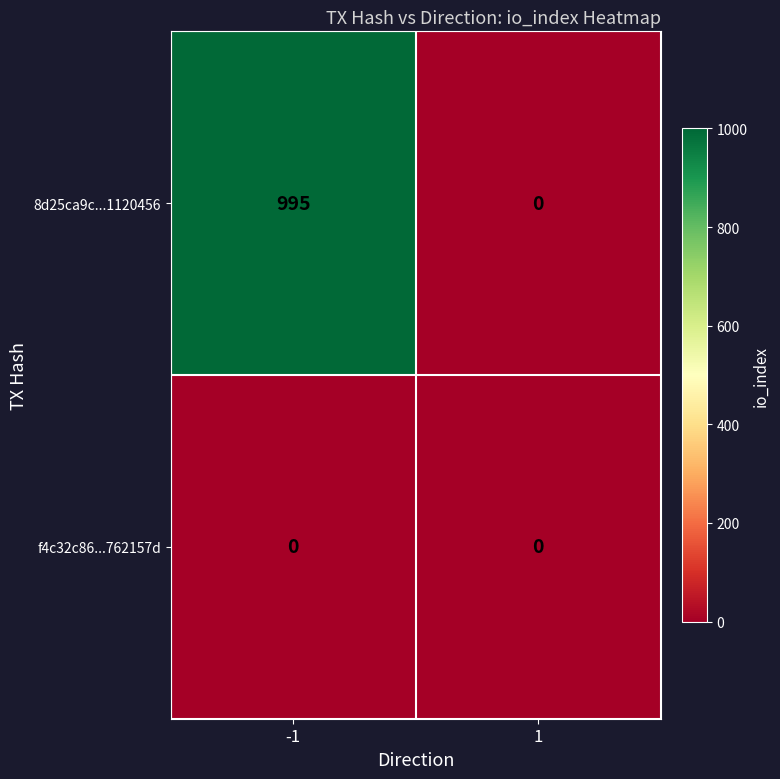

Which series has the largest total across all categories?

8d25ca9c...1120456